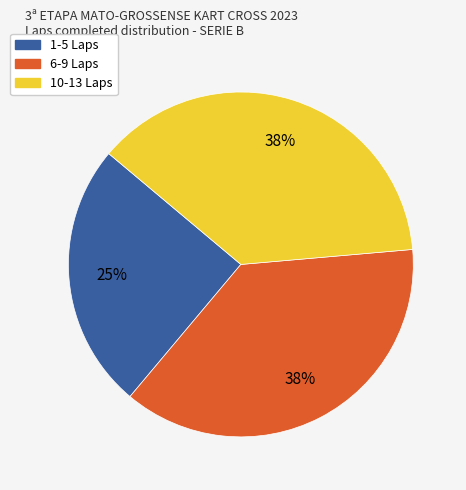

What percentage is the 1-5 Laps slice, to the nearest percent?

25%